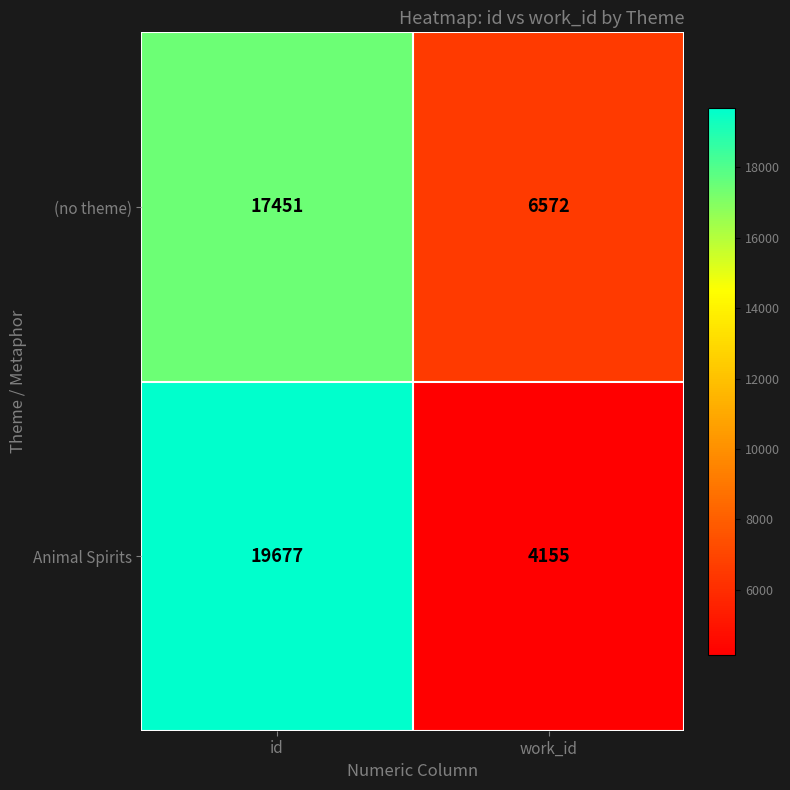

What is the difference between the highest and lowest values at work_id?

2417